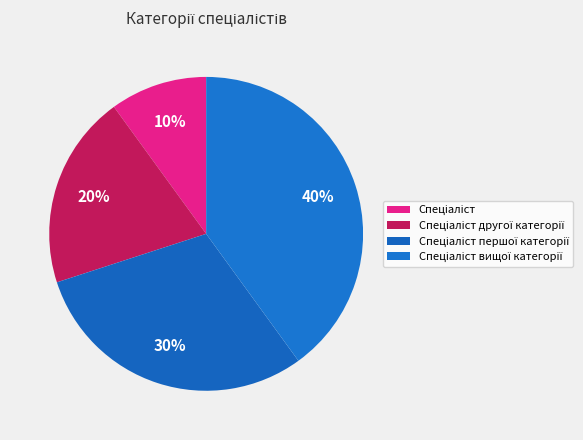

To the nearest percent, what is the difference between the Спеціаліст and Спеціаліст вищої категорії slice percentages?

30%